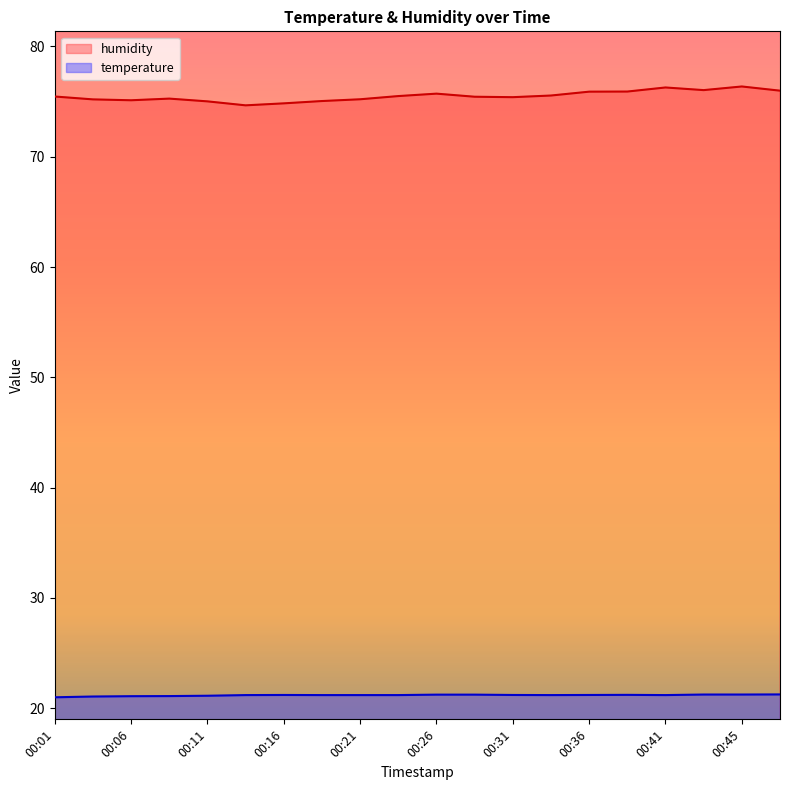

List the labels in order of humidity value, largest first.

00:45, 00:41, 00:43, 00:48, 00:38, 00:36, 00:26, 00:33, 00:23, 00:01, 00:28, 00:31, 00:09, 00:21, 00:04, 00:06, 00:19, 00:11, 00:16, 00:14